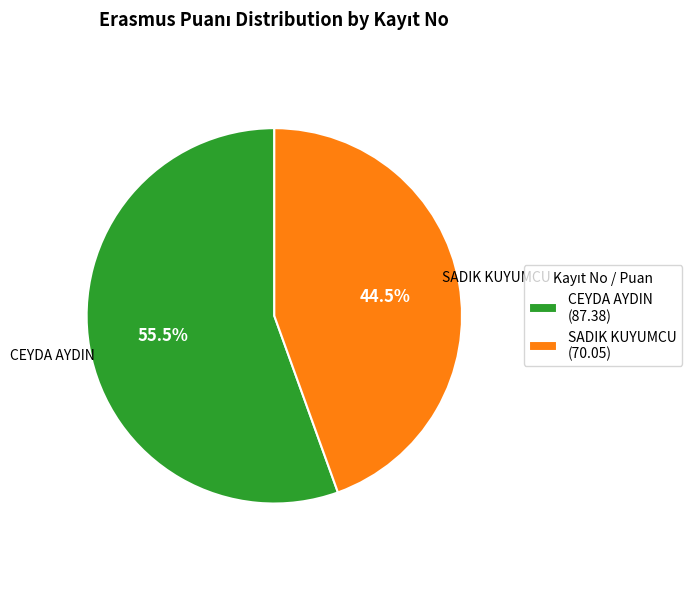

How many segments does this pie chart have?

2